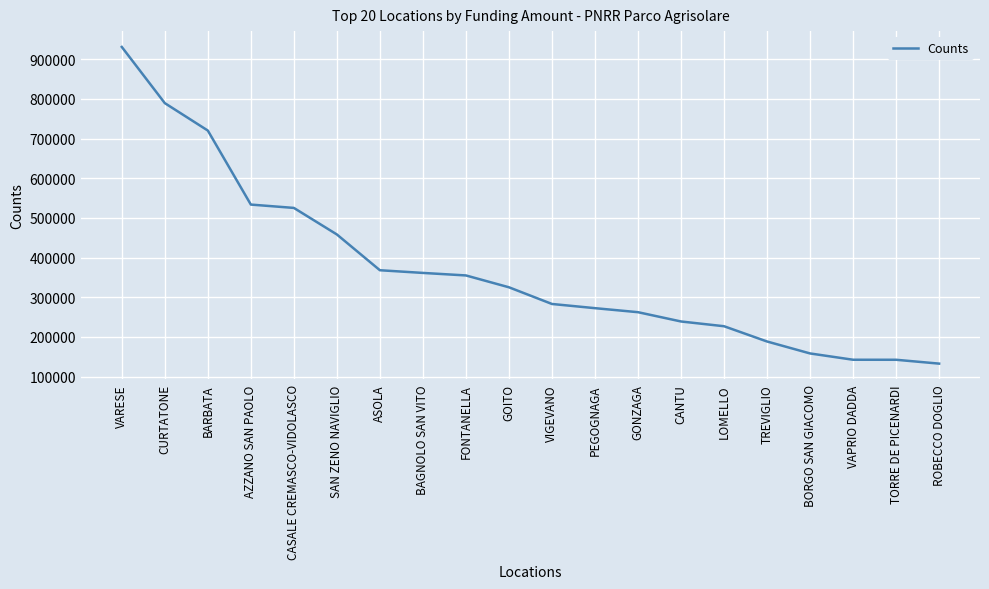

At which category does the chart reach its minimum across all series?

ROBECCO DOGLIO